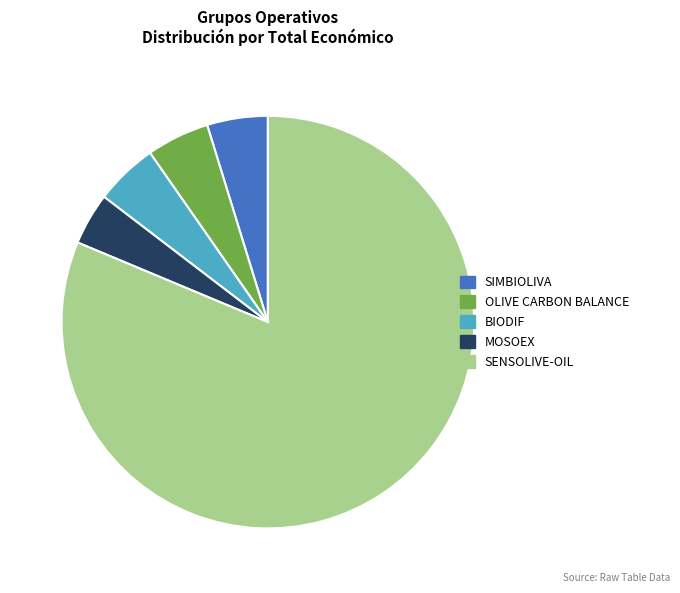

Which category accounts for the majority?

SENSOLIVE-OIL